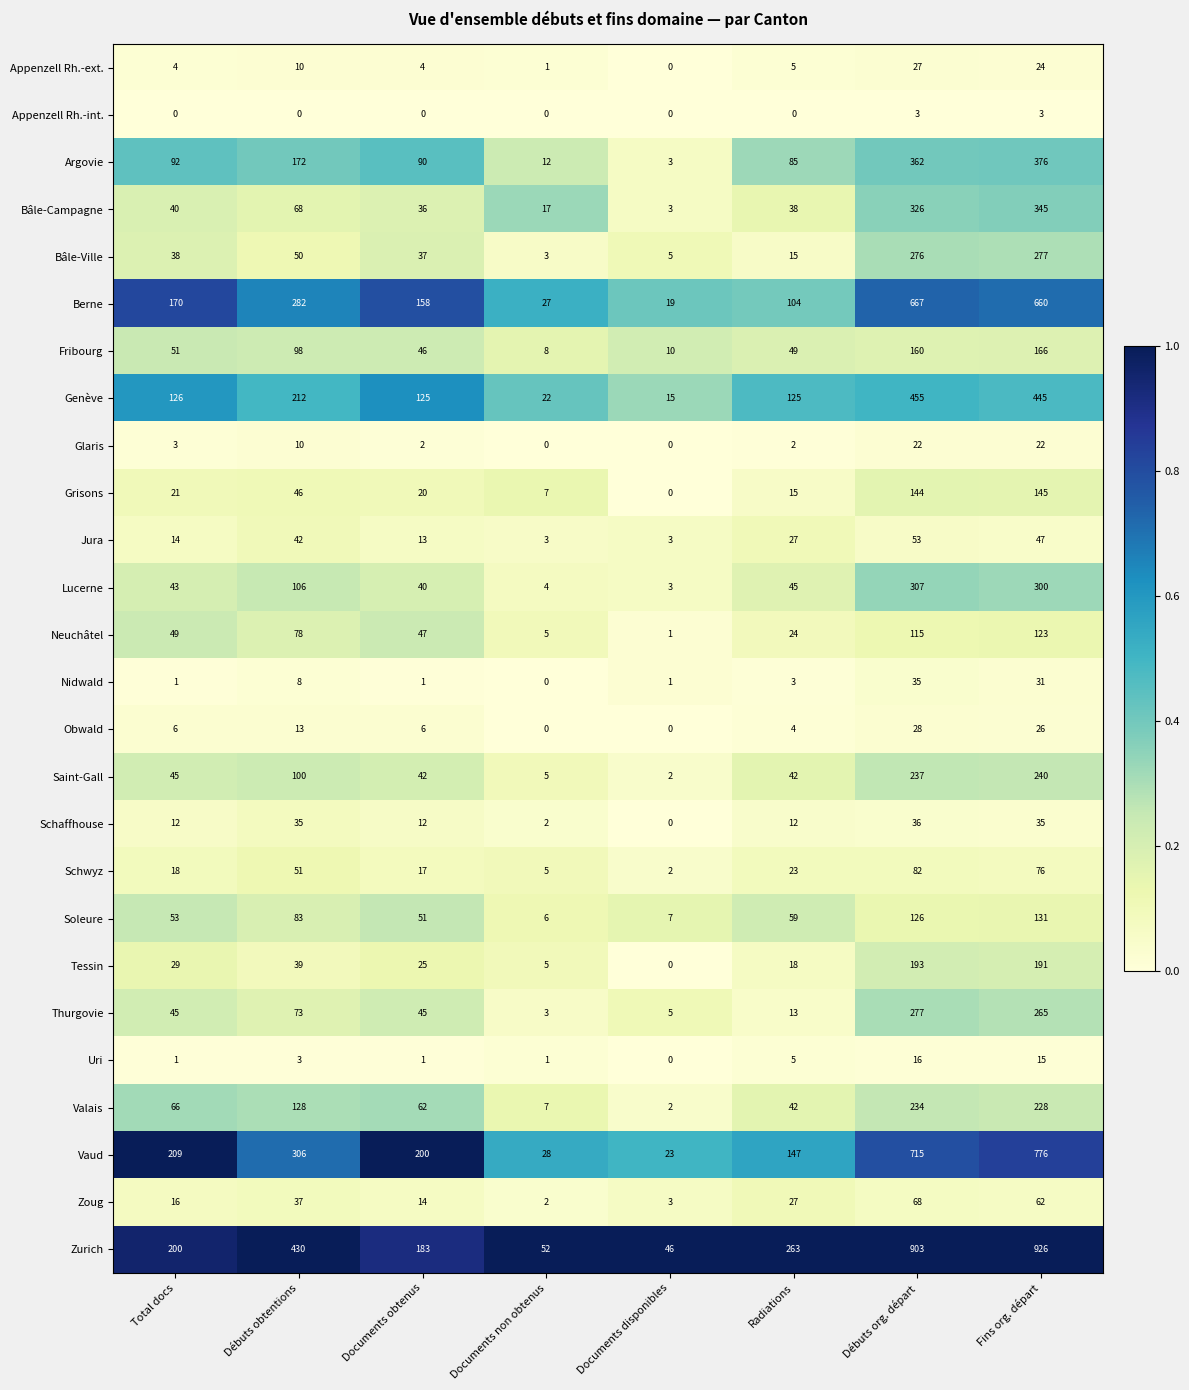

Count the number of categories in the chart.

8